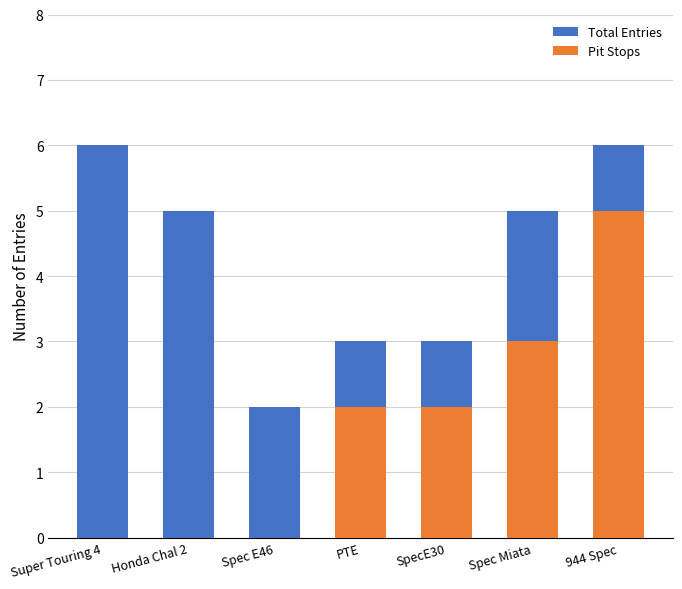

At which category does the chart reach its minimum across all series?

Super Touring 4